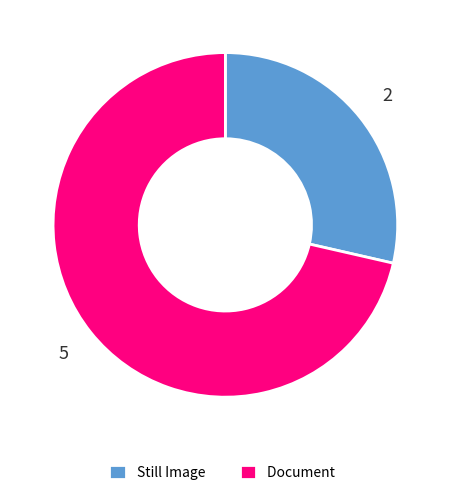

Between Document and Still Image, which is larger?

Document